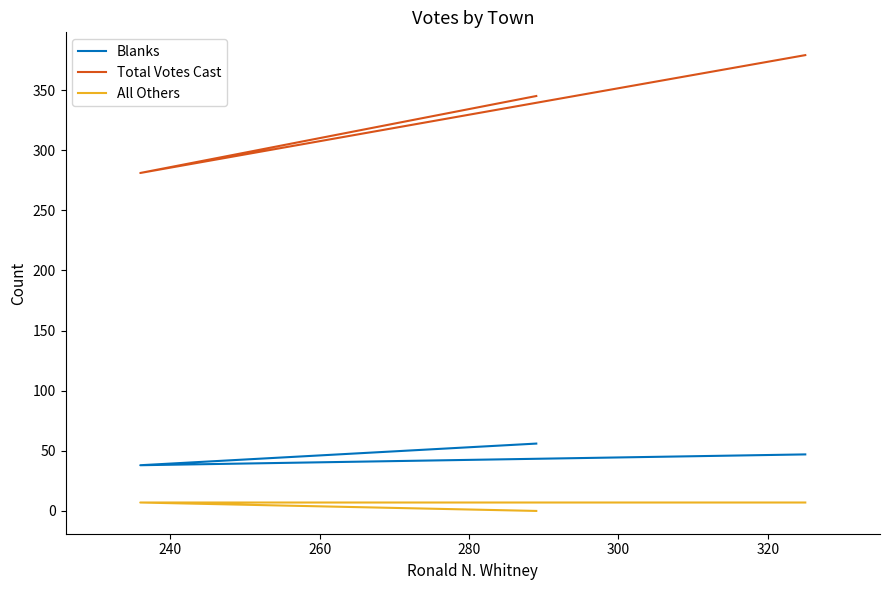

What are all the series names shown in the legend?

Blanks, Total Votes Cast, All Others